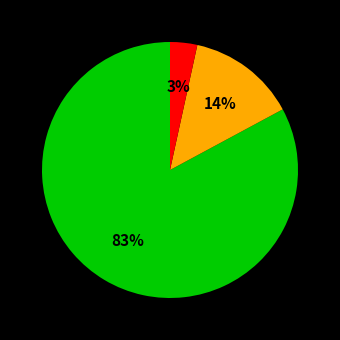

Is there a majority slice in this chart?

Yes